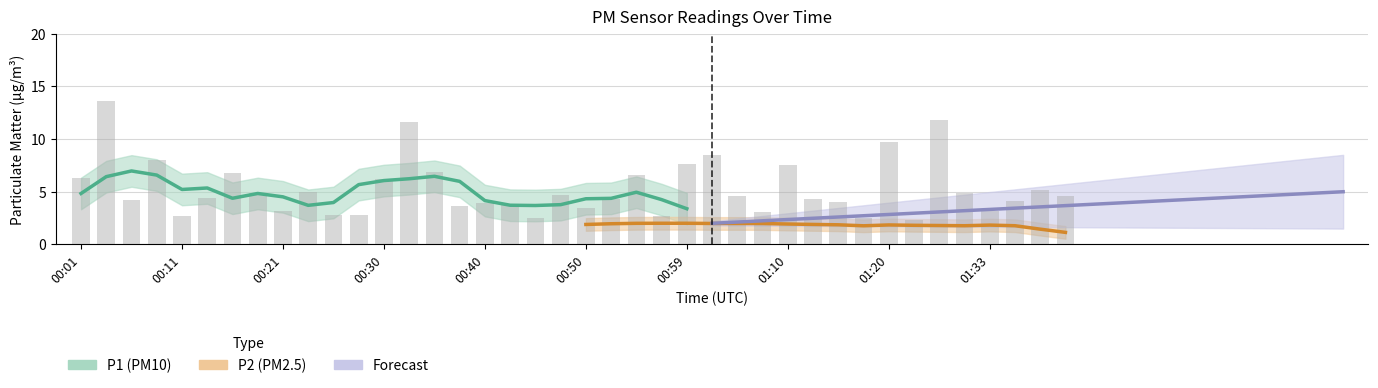

What is the label of the 18th bar from the right?

00:55